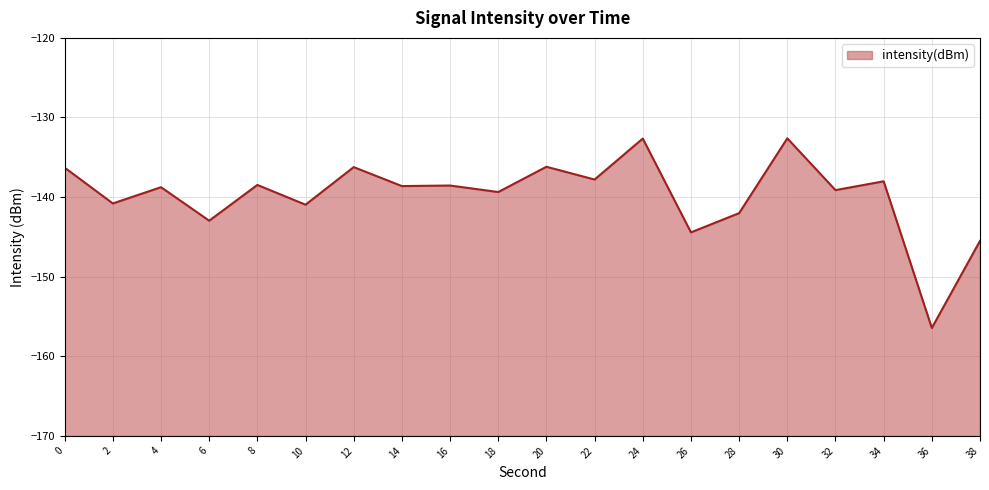

The value at 18 is -139.4. True or false?

True